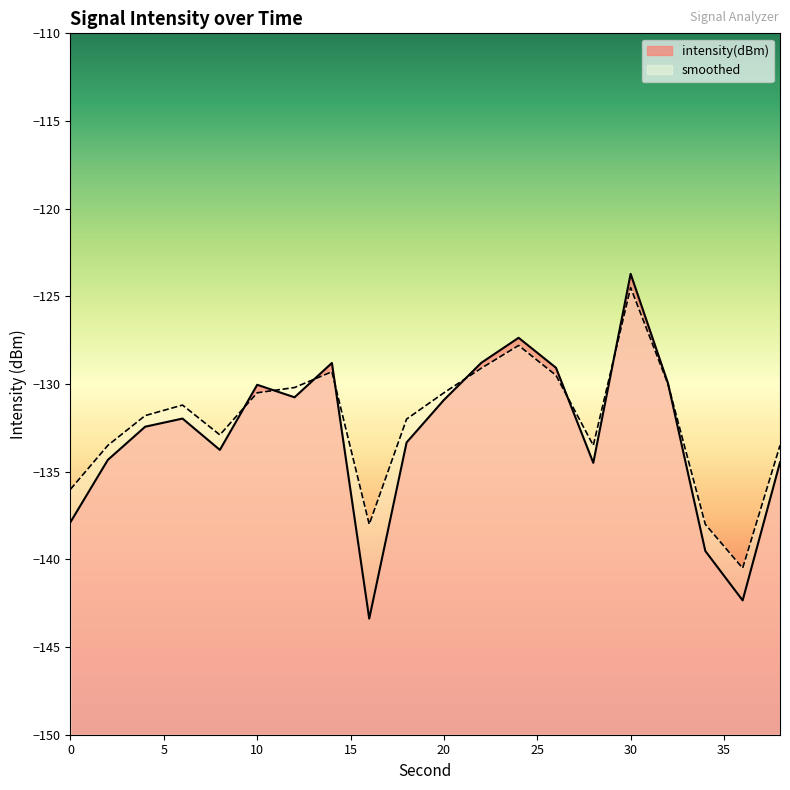

What is the value of the intensity(dBm) point at the 1st from the left?

-137.9